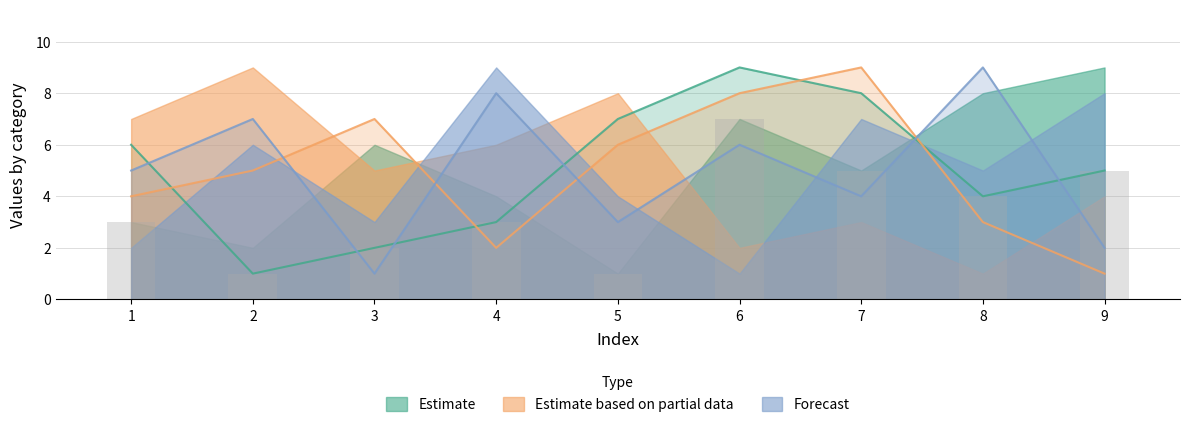

Is it true that col_3 equals 9 at 5?

False